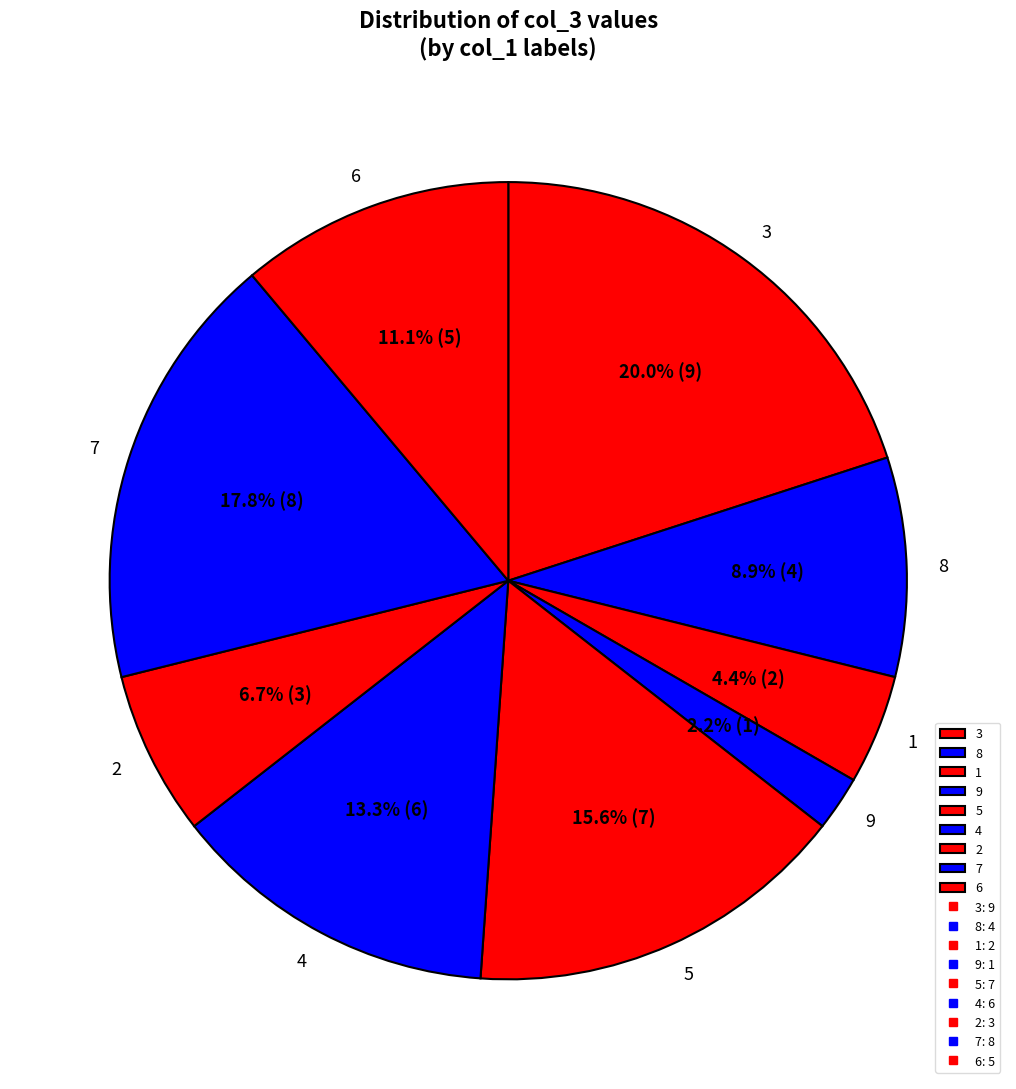

What portion of the pie excludes 6?

88.9%